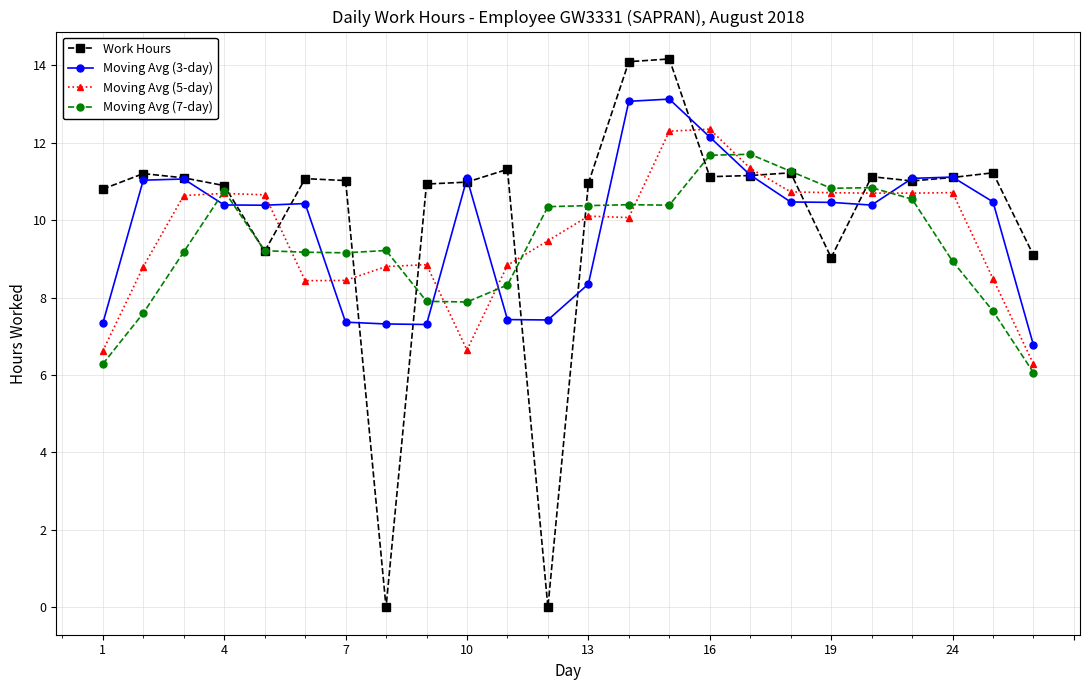

How many lines are shown in the chart?

4